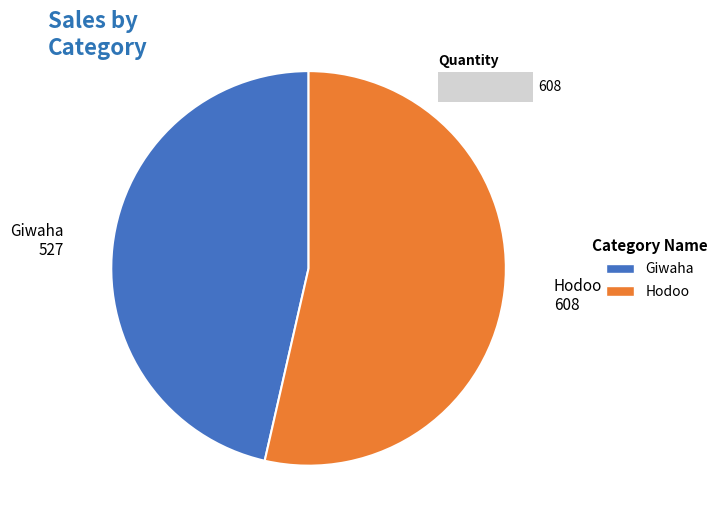

Which category has the smallest portion of the pie?

Giwaha